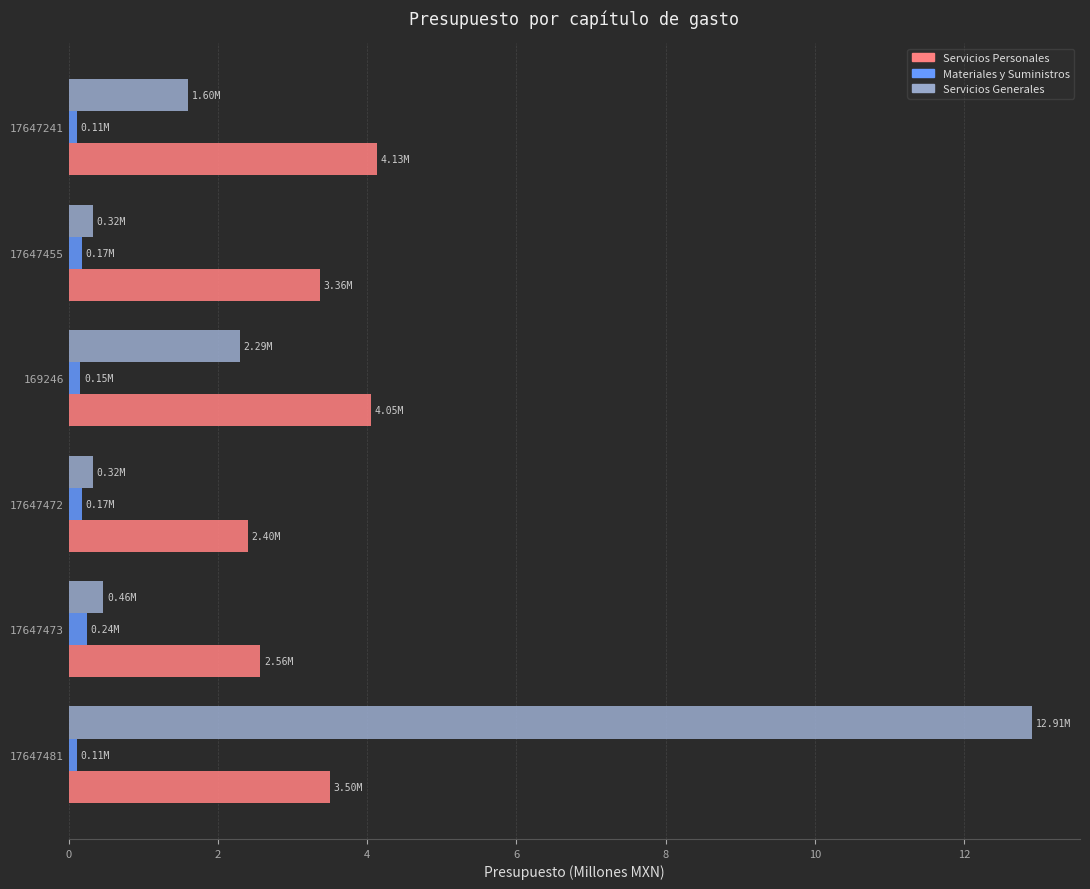

Which series has the largest total across all categories?

Servicios Personales